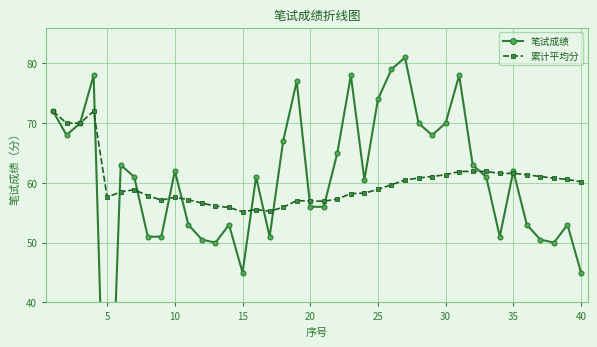

How many intersections are there between 累计平均分 and 笔试成绩?

13